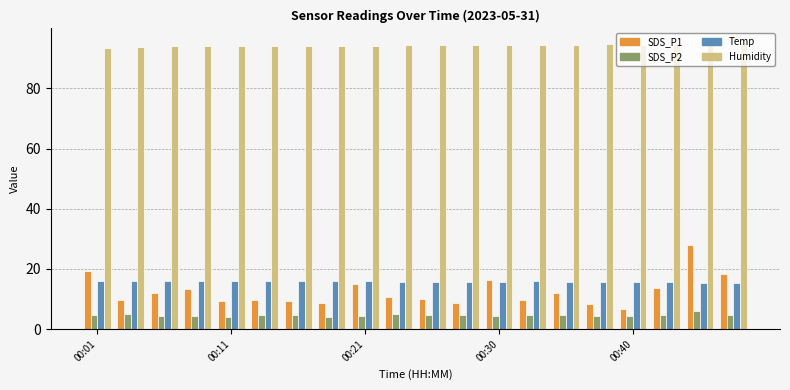

What is the minimum value shown in the chart?

4.2